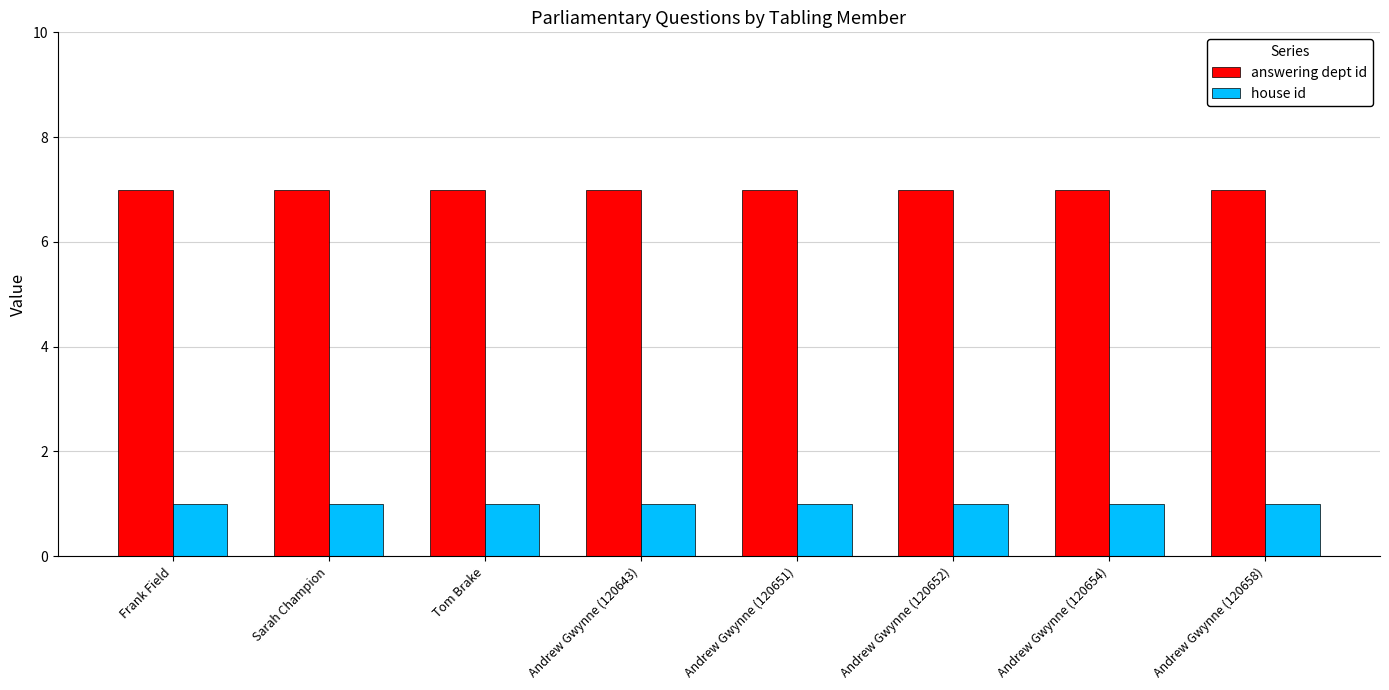

What is the label of the 4th bar from the left?

Andrew Gwynne (120643)